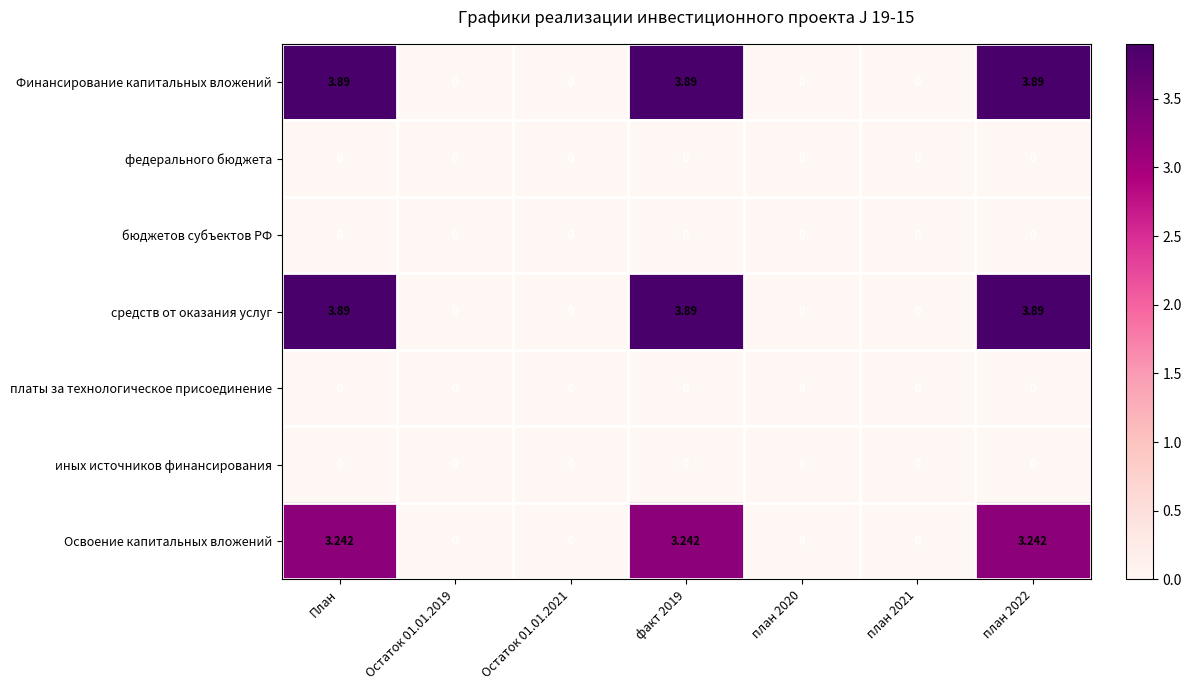

Is the value of бюджетов субъектов РФ at Остаток 01.01.2021 greater than the value of Освоение капитальных вложений at План?

No